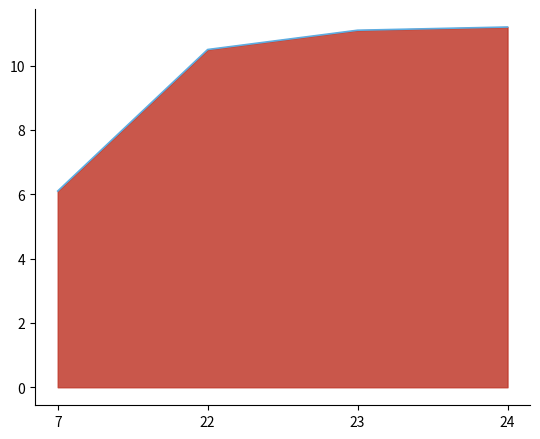

What is the value of the 2nd point from the left?

10.5